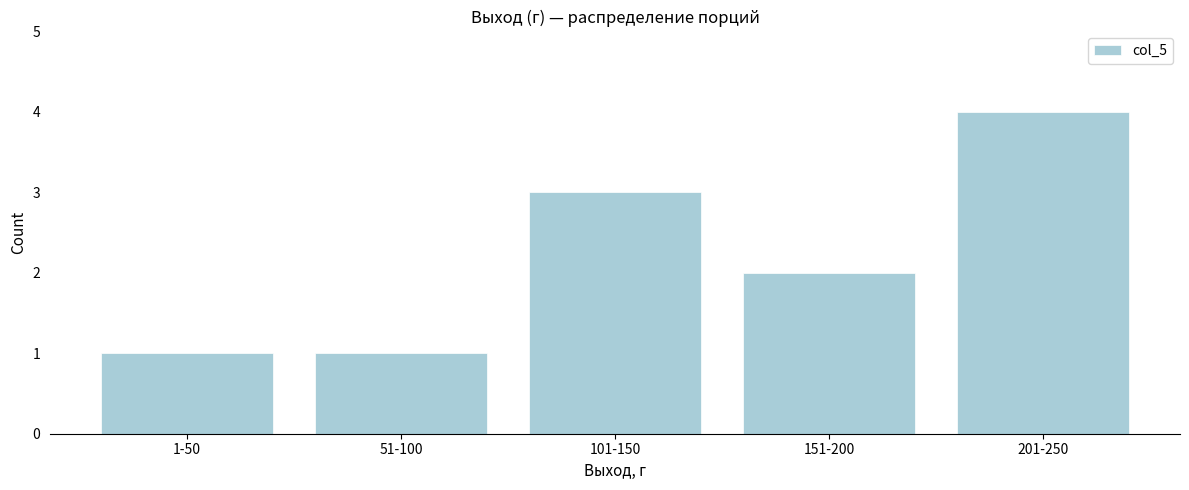

Reading left to right, extract all data points from this chart.

1	1	3	2	4